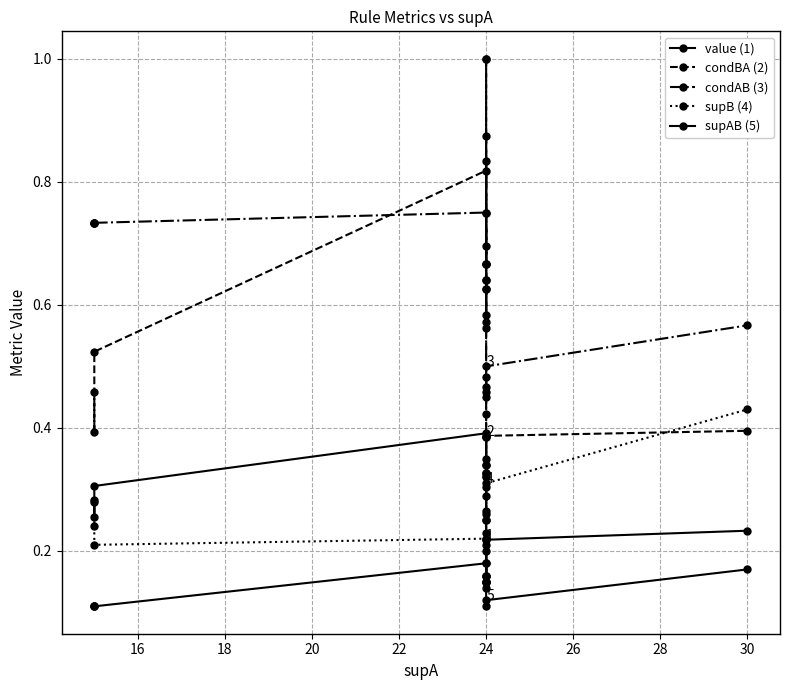

True or false: condBA (2) has more than 0 interior local peaks.

True